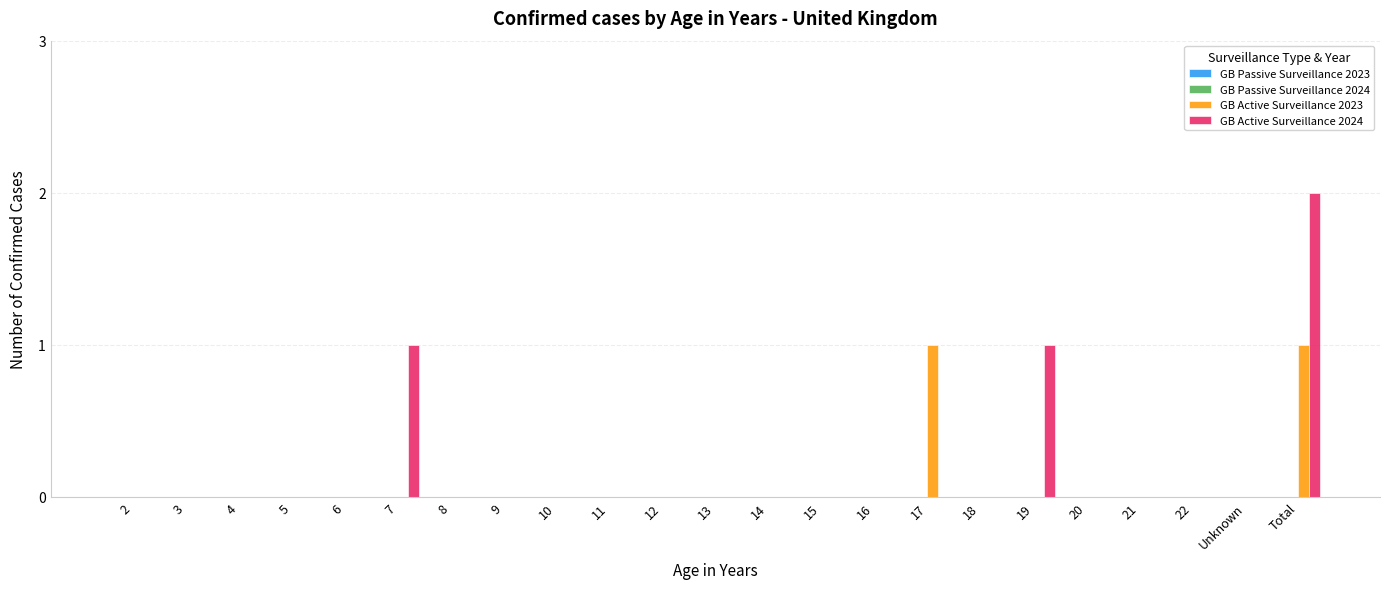

The GB Active Surveillance 2023 series shows 0 at 14. True or false?

True